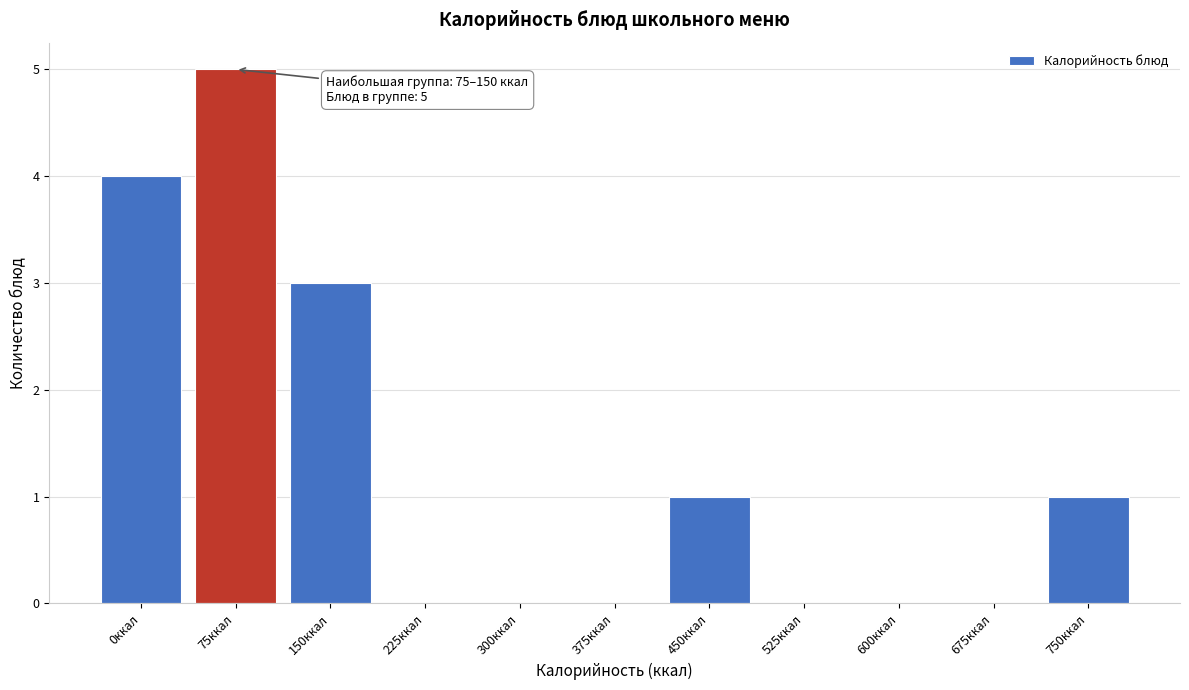

Reading left to right, extract all data points from this chart.

0ккал=4	75ккал=5	150ккал=3	225ккал=0	300ккал=0	375ккал=0	450ккал=1	525ккал=0	600ккал=0	675ккал=0	750ккал=1